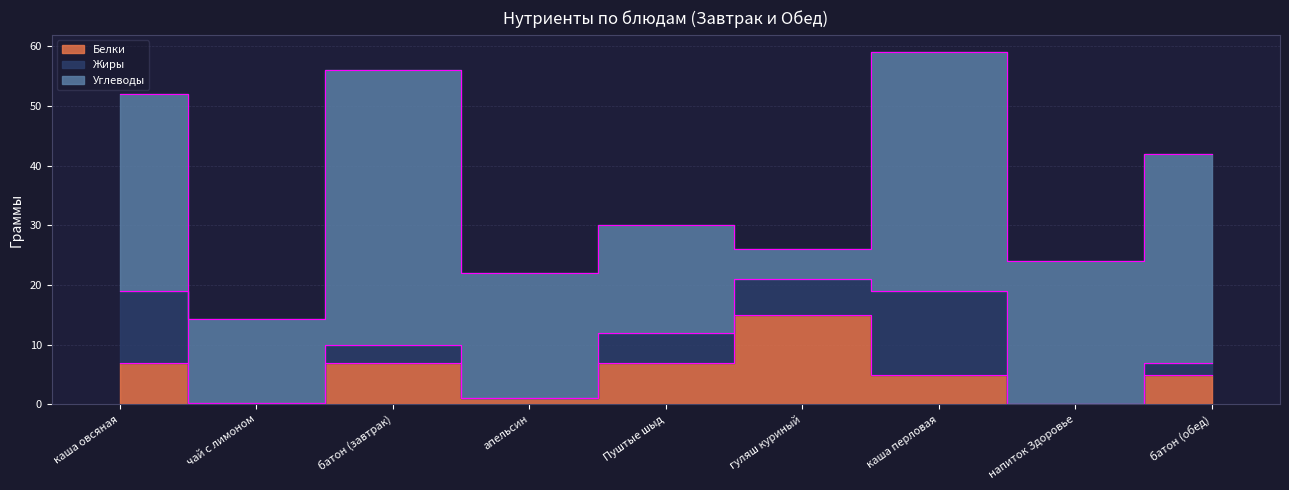

What are all the series names shown in the legend?

Белки, Жиры, Углеводы